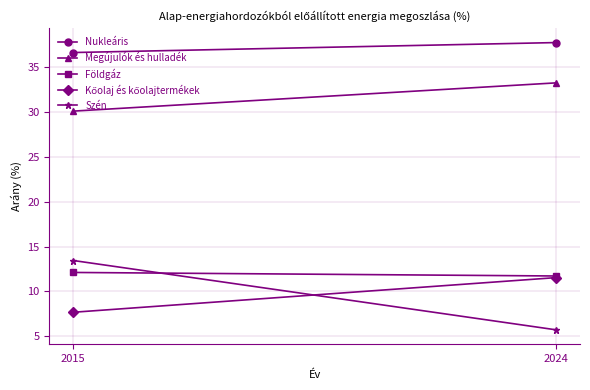

The Szén series shows 5.7 at 2024. True or false?

True